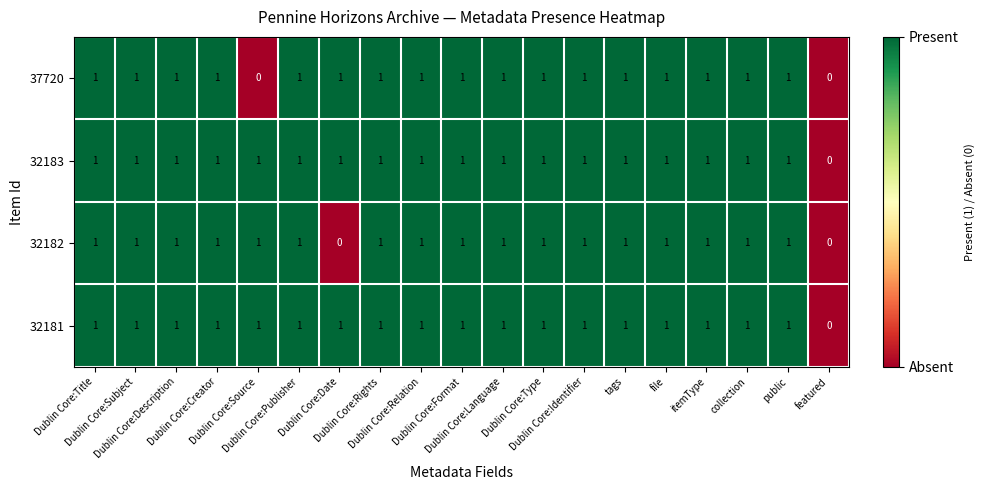

What is the sum of all 32183 values?

18